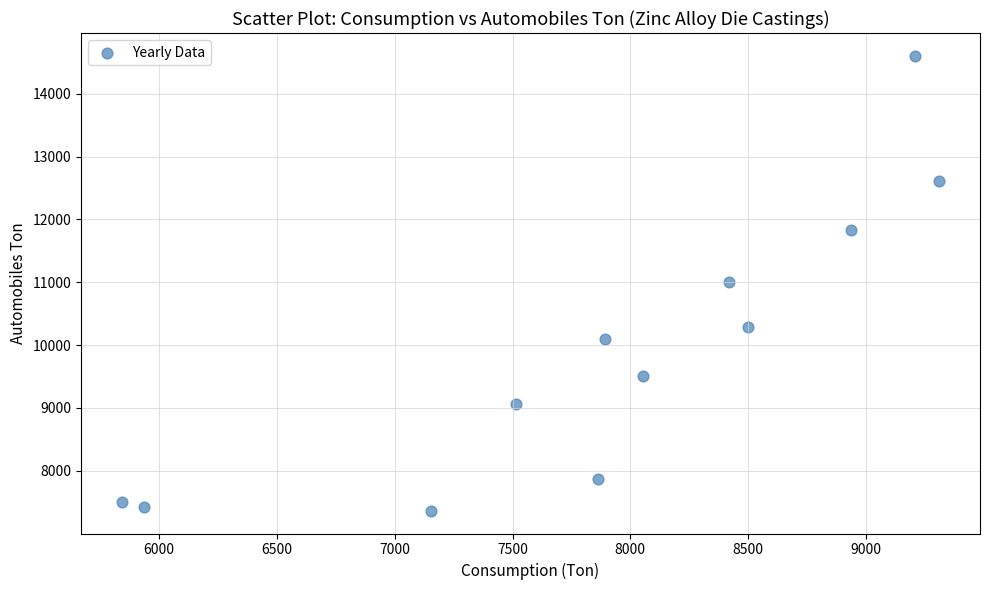

What is the range of X values (max minus min)?

3469.3